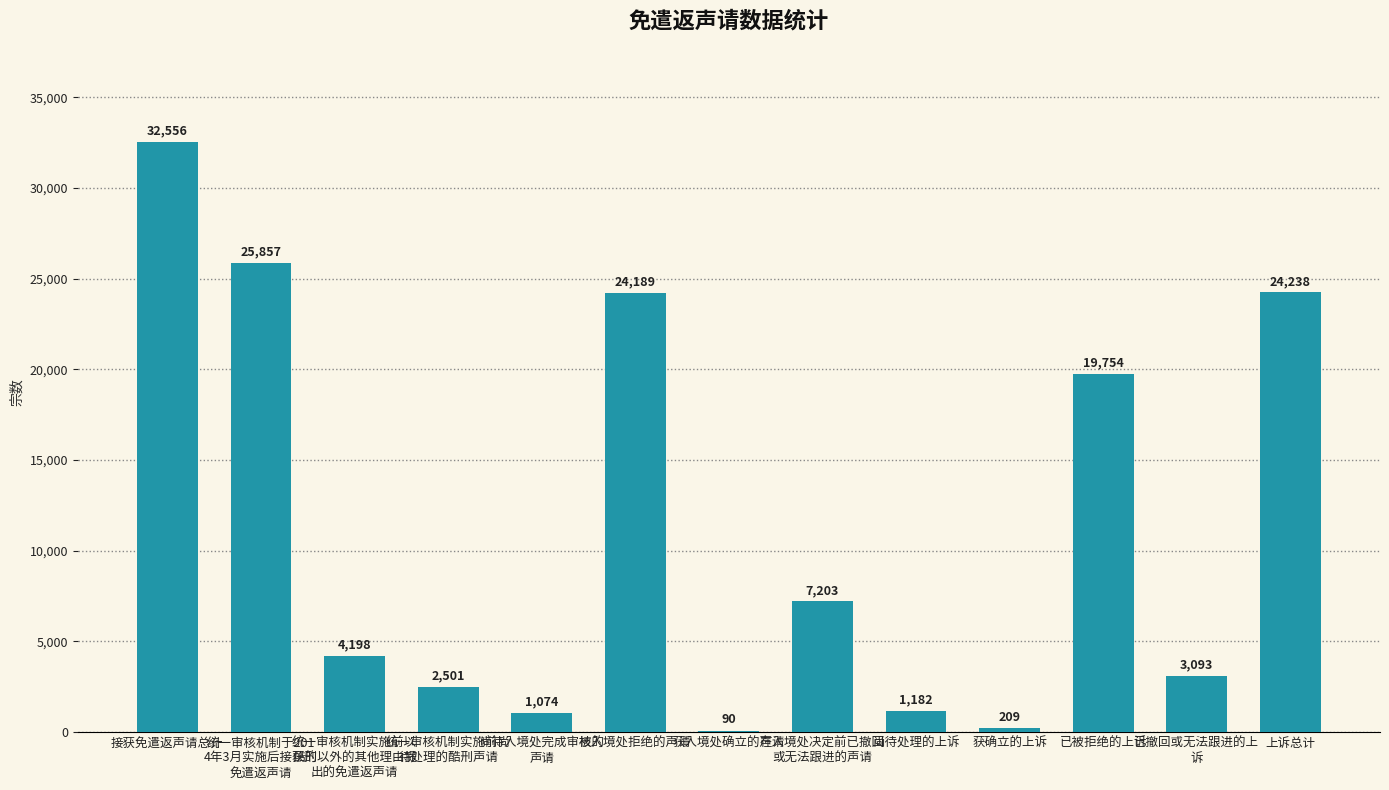

What is the sum of all values?

146144